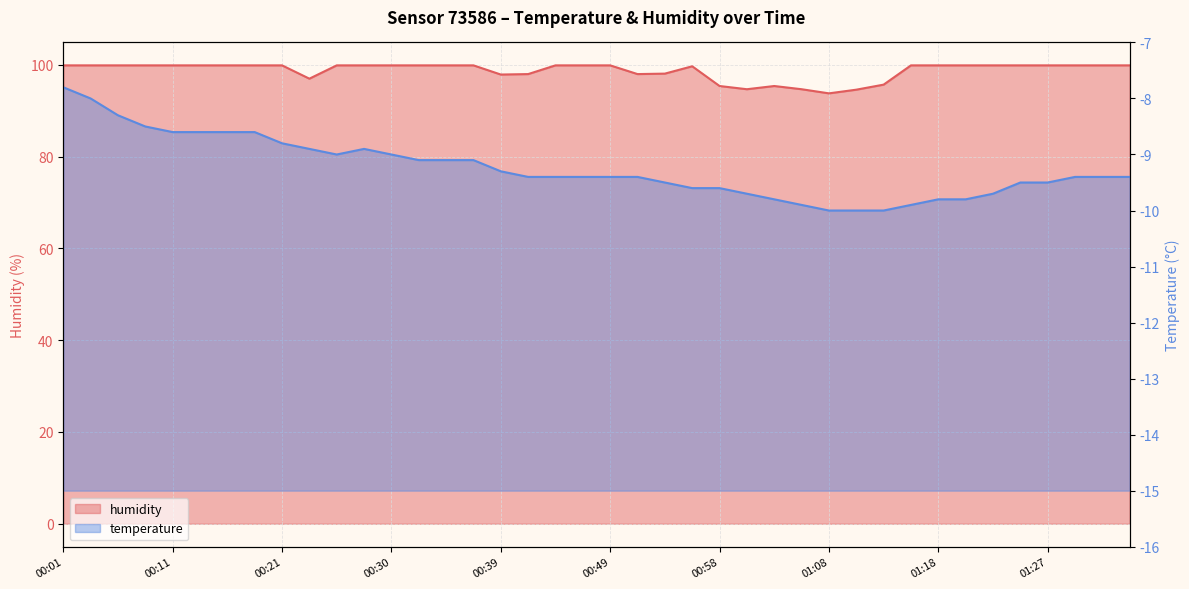

List the labels in order of temperature value, smallest first.

01:08, 01:10, 01:13, 01:06, 01:16, 01:03, 01:18, 01:20, 01:01, 01:23, 00:56, 00:58, 00:54, 01:25, 01:27, 00:42, 00:44, 00:47, 00:49, 00:51, 01:30, 01:32, 01:35, 00:39, 00:32, 00:35, 00:37, 00:25, 00:30, 00:23, 00:28, 00:21, 00:11, 00:13, 00:16, 00:18, 00:09, 00:06, 00:04, 00:01